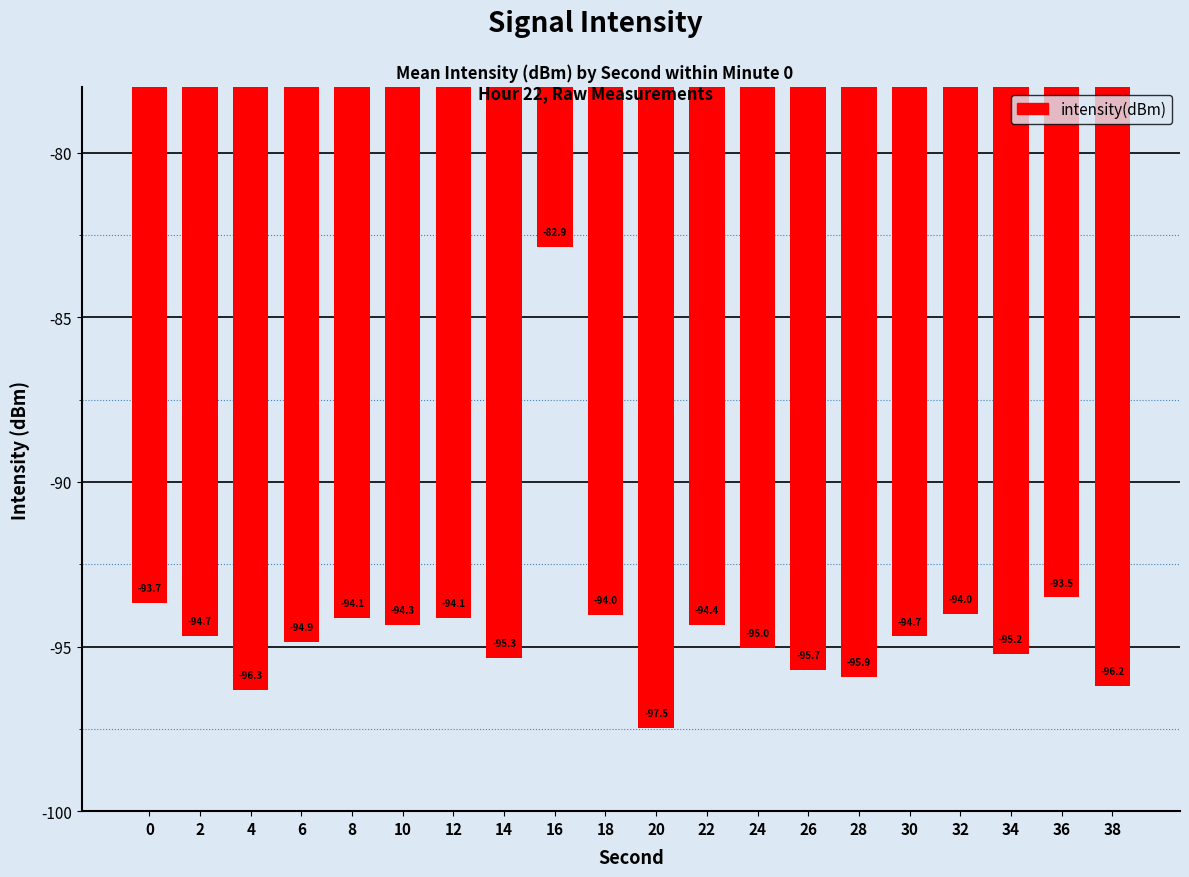

Reading left to right, extract all data points from this chart.

-93.7	-94.7	-96.3	-94.9	-94.1	-94.3	-94.1	-95.3	-82.9	-94.0	-97.5	-94.4	-95.0	-95.7	-95.9	-94.7	-94.0	-95.2	-93.5	-96.2